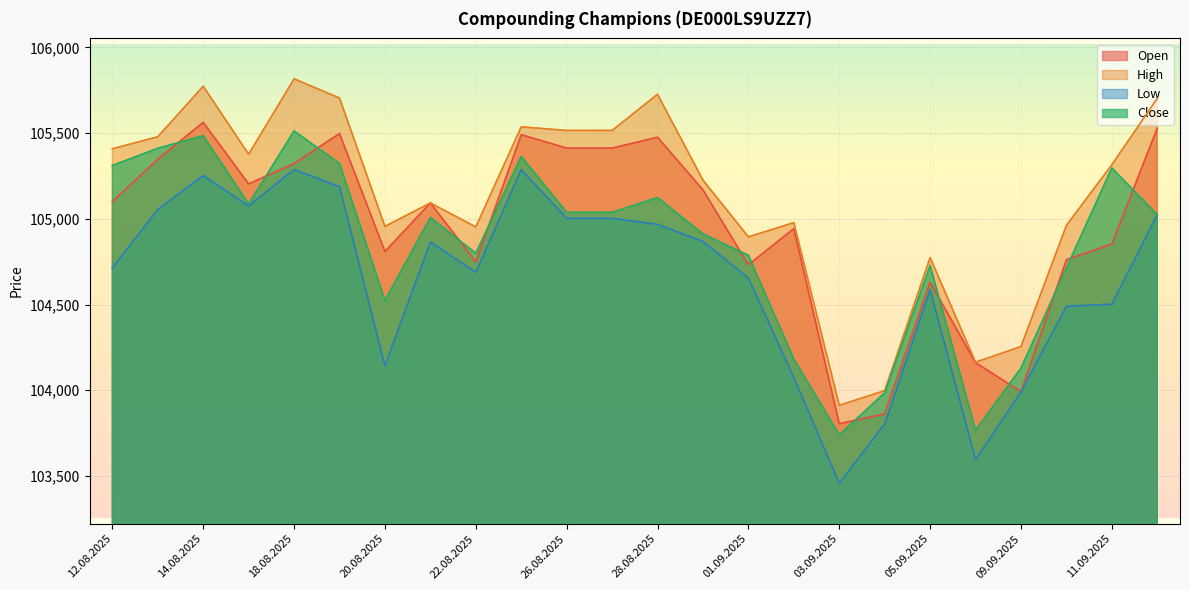

What is the value of the Close point at the 1st from the left?

105311